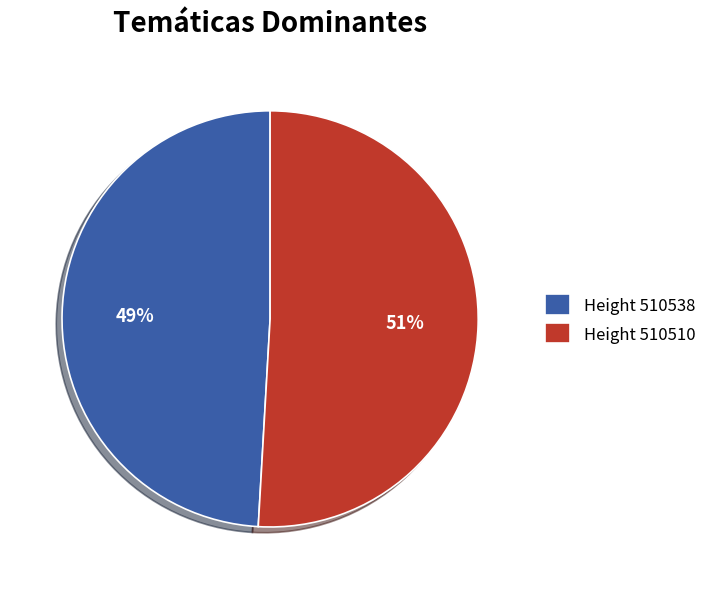

Rank the categories by value from lowest to highest.

Height 510538, Height 510510